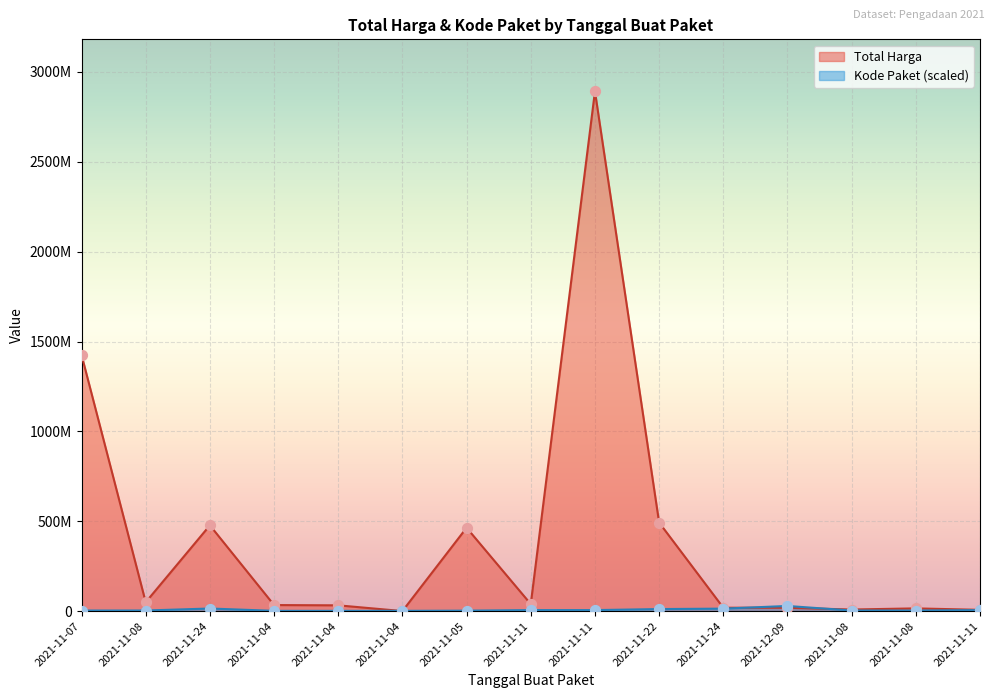

Which series reaches the minimum Y coordinate?

Total Harga